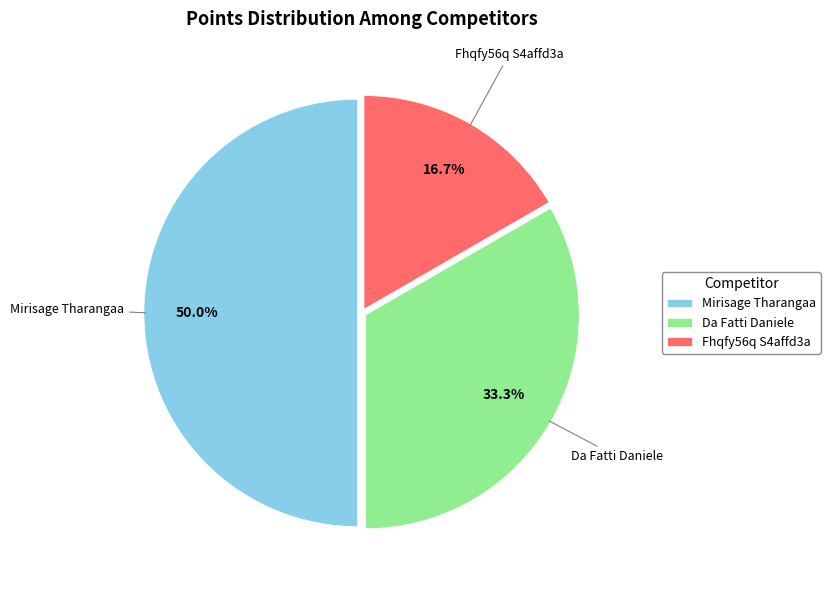

What is the ratio of the value at Mirisage Tharangaa to the value at Fhqfy56q S4affd3a?

3.0